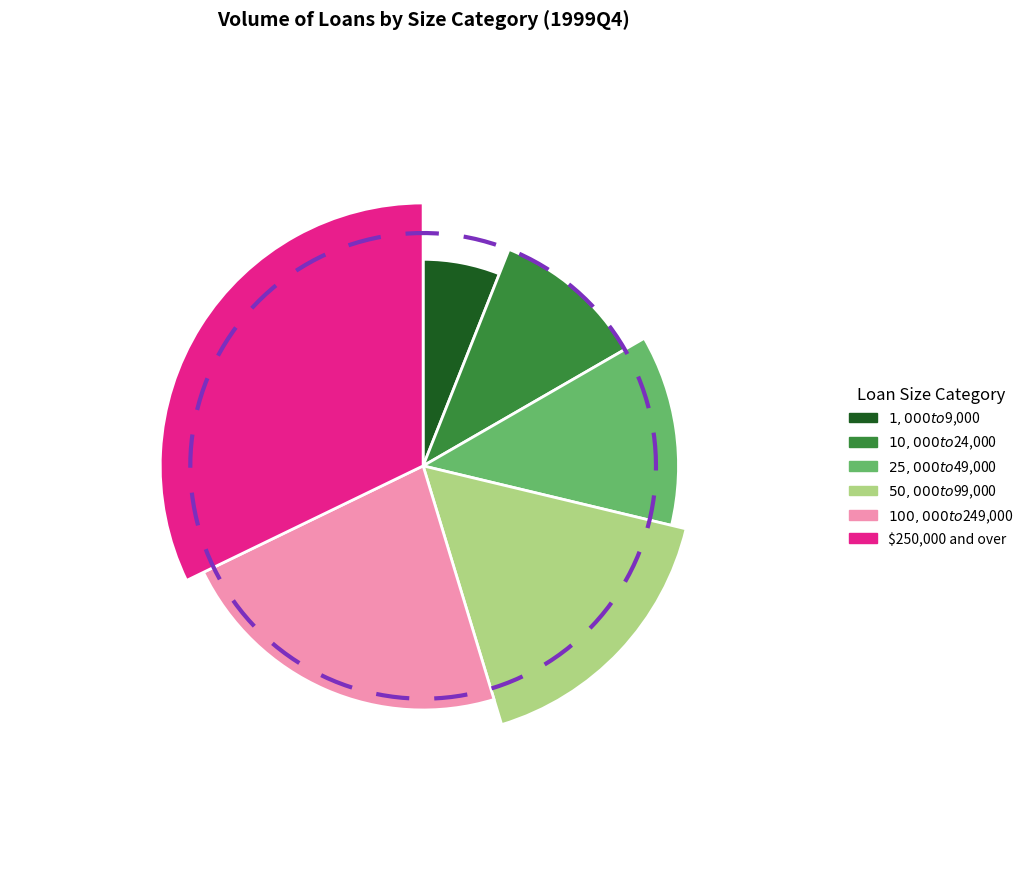

Is there any slice that represents more than half of the pie?

No